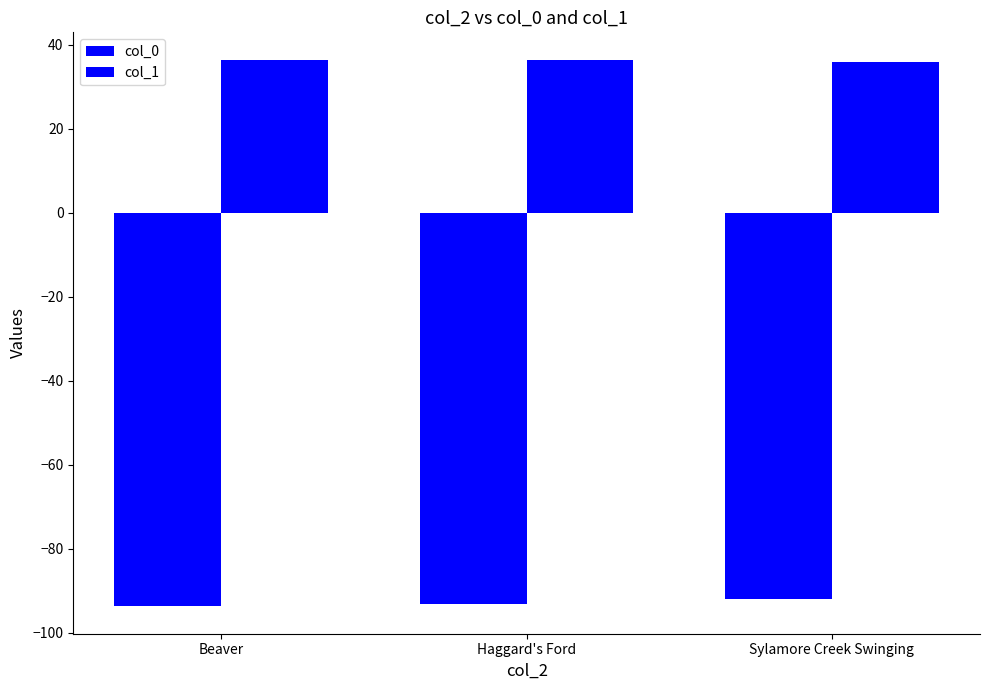

How many bars are there in total?

6